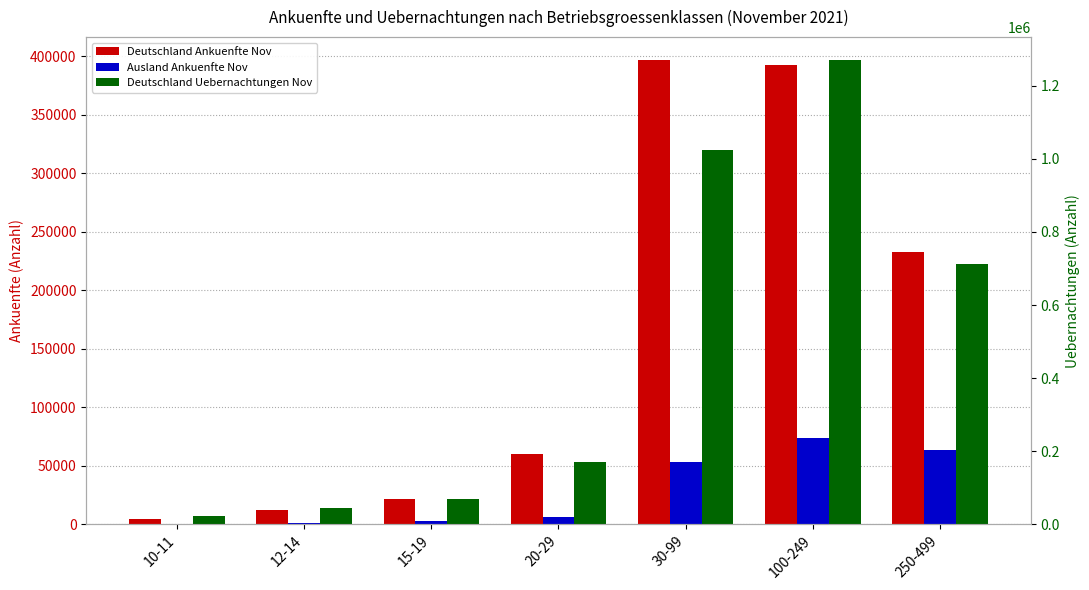

At which category is the sum across all series the highest?

100-249